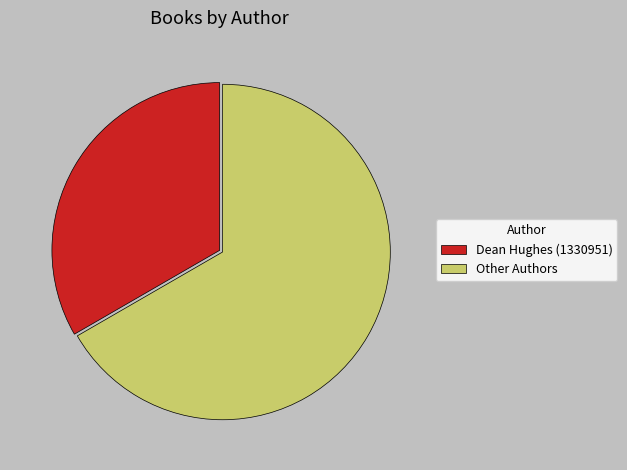

How many slices are in this pie chart?

2